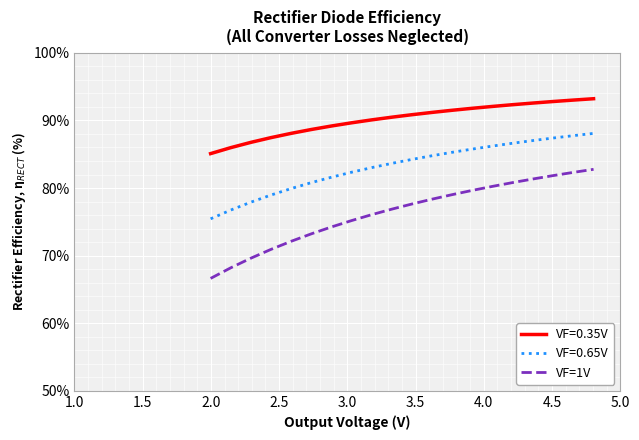

What is the greatest value displayed?

93.2